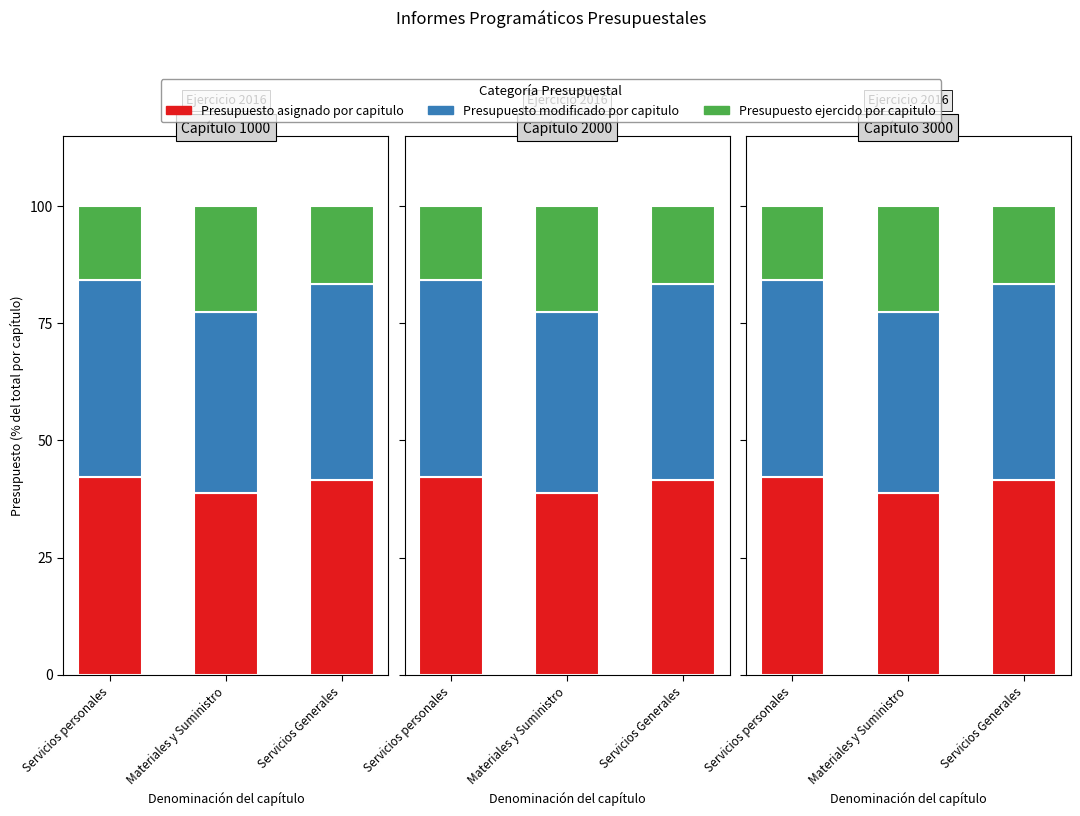

Reading left to right, what are all the values shown in this chart?

Presupuesto asignado por capitulo: Servicios personales=42.2	Materiales y Suministro=38.7	Servicios Generales=41.7
Presupuesto modificado por capitulo: Servicios personales=42.2	Materiales y Suministro=38.7	Servicios Generales=41.7
Presupuesto ejercido por capitulo: Servicios personales=15.7	Materiales y Suministro=22.5	Servicios Generales=16.7